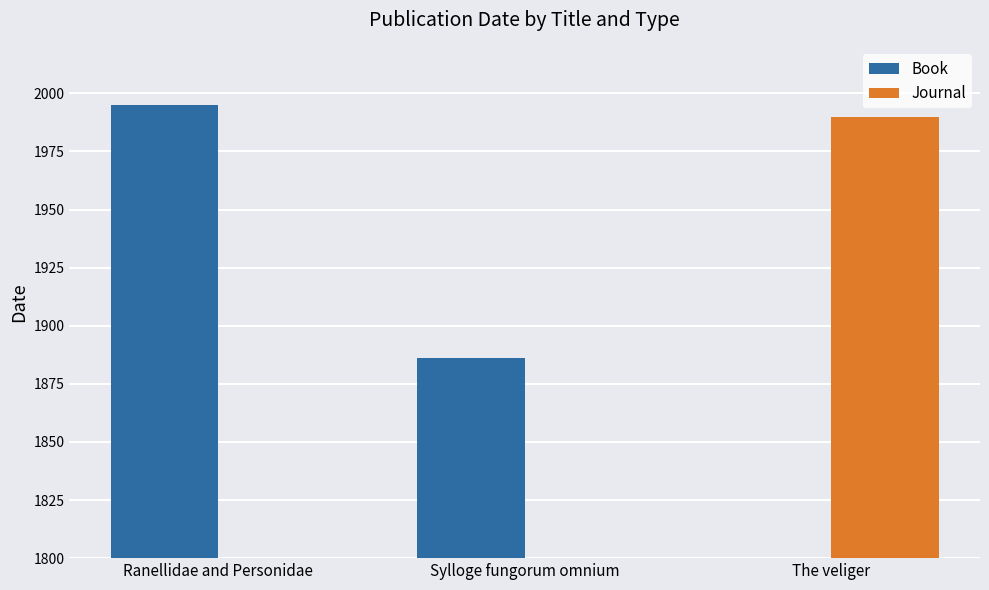

What is the difference between the Book values at The veliger and Ranellidae and Personidae?

1995